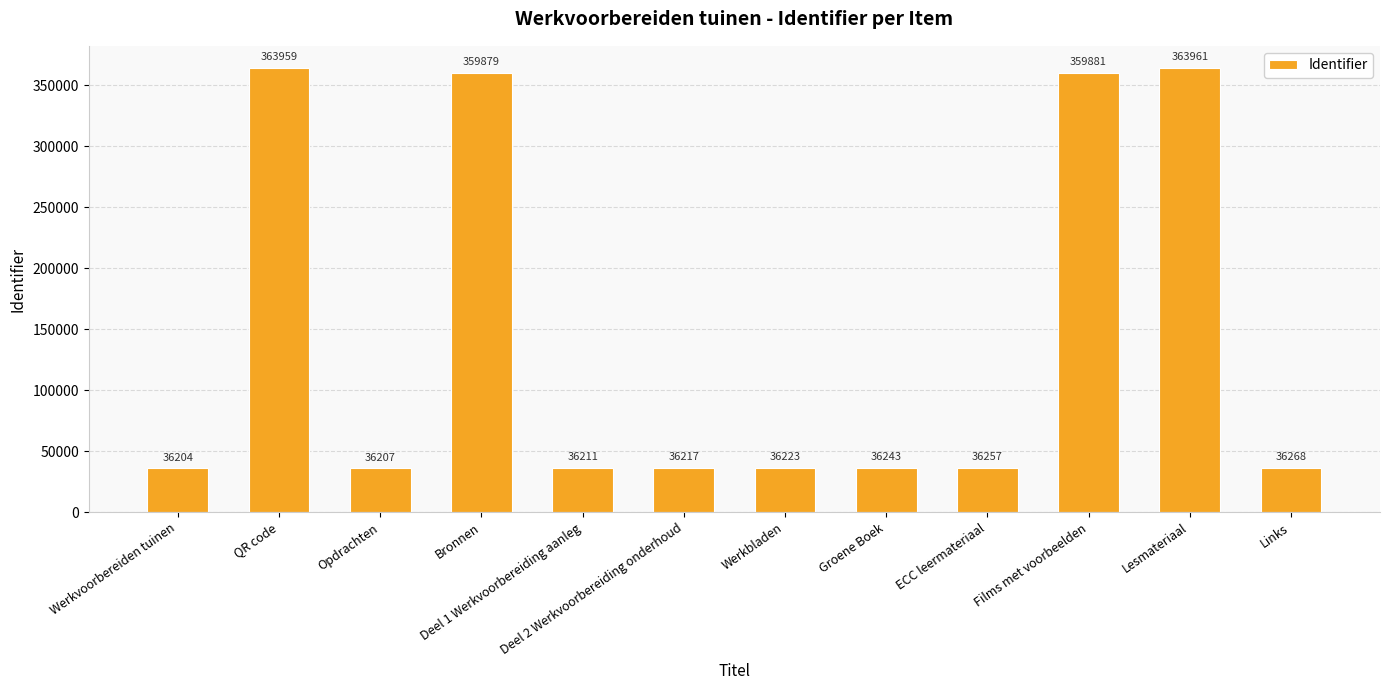

Reading right to left, transcribe all the data shown in this chart.

36268	363961	359881	36257	36243	36223	36217	36211	359879	36207	363959	36204